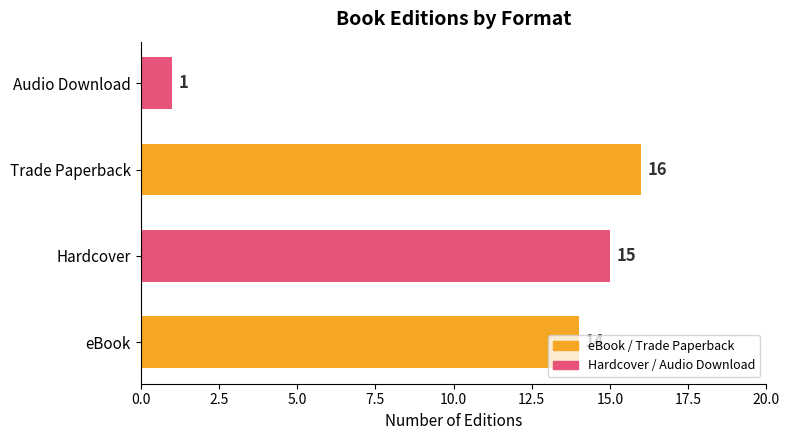

Rank the categories by value from highest to lowest.

Trade Paperback, Hardcover, eBook, Audio Download